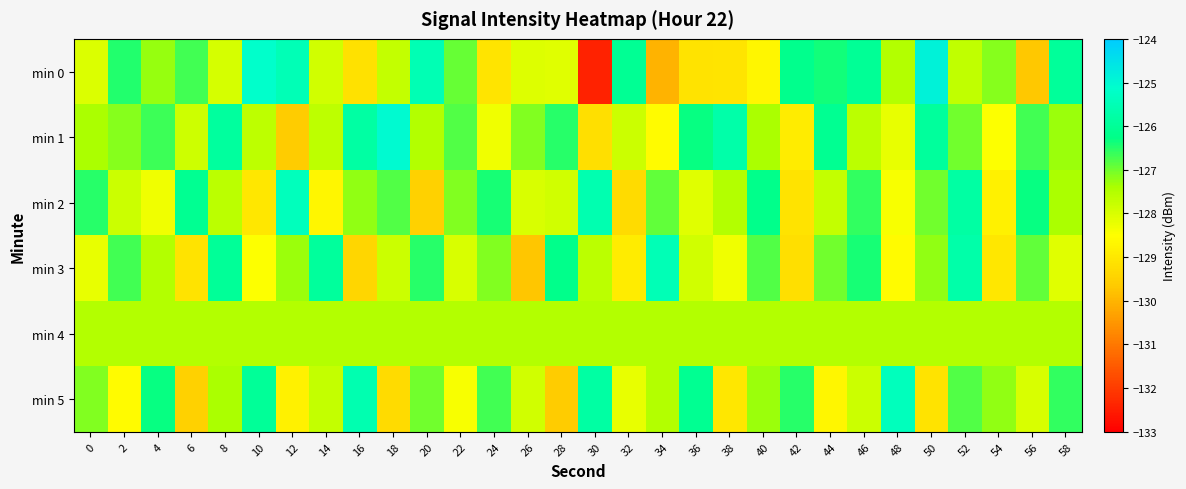

What is the spread (max minus min) of values at 26?

2.6